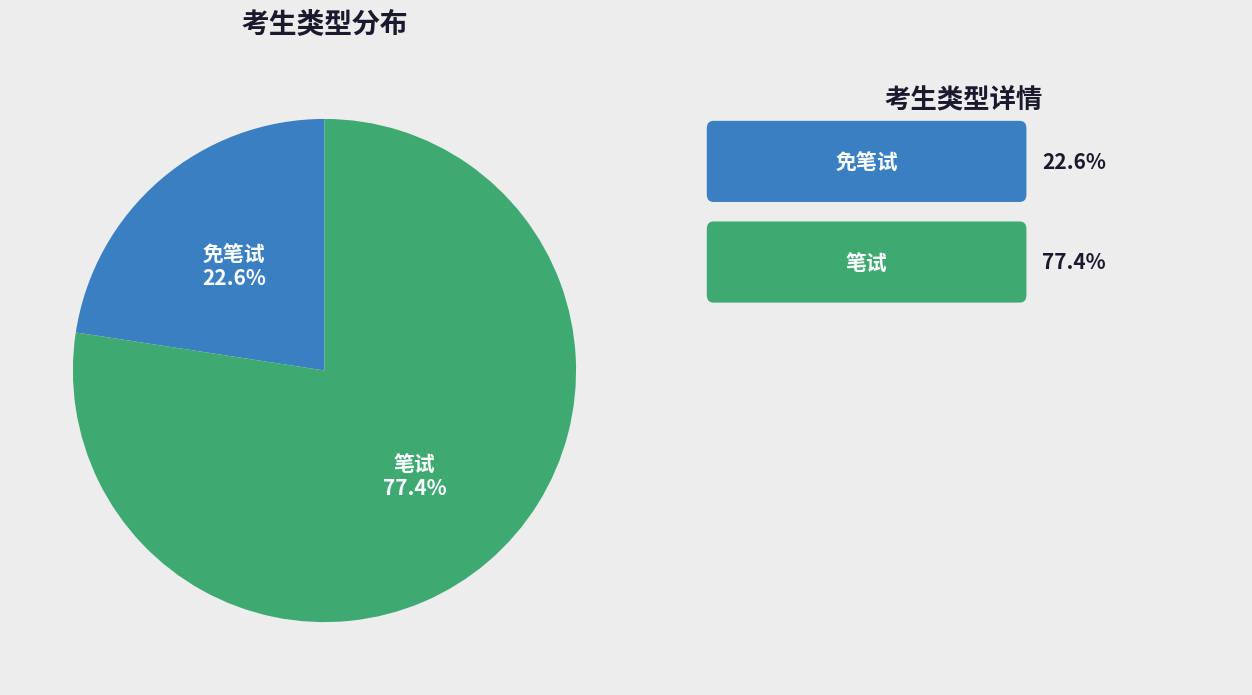

Does any single category account for the majority?

Yes